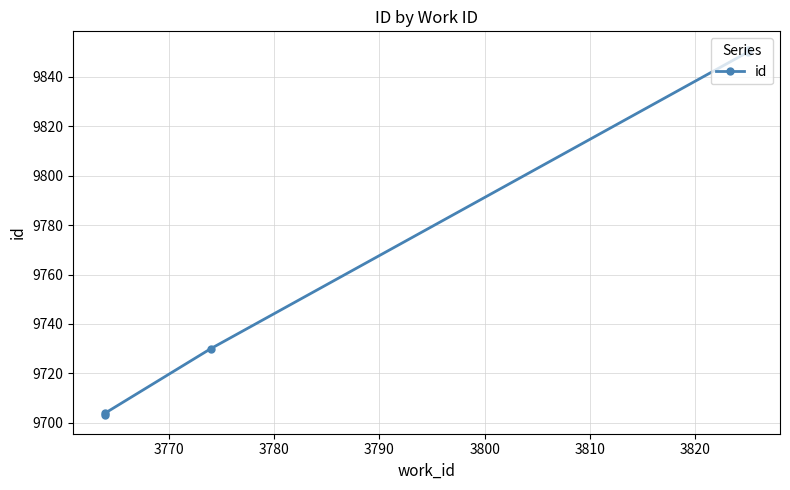

True or false: the data shows 6574 at 3800.

False